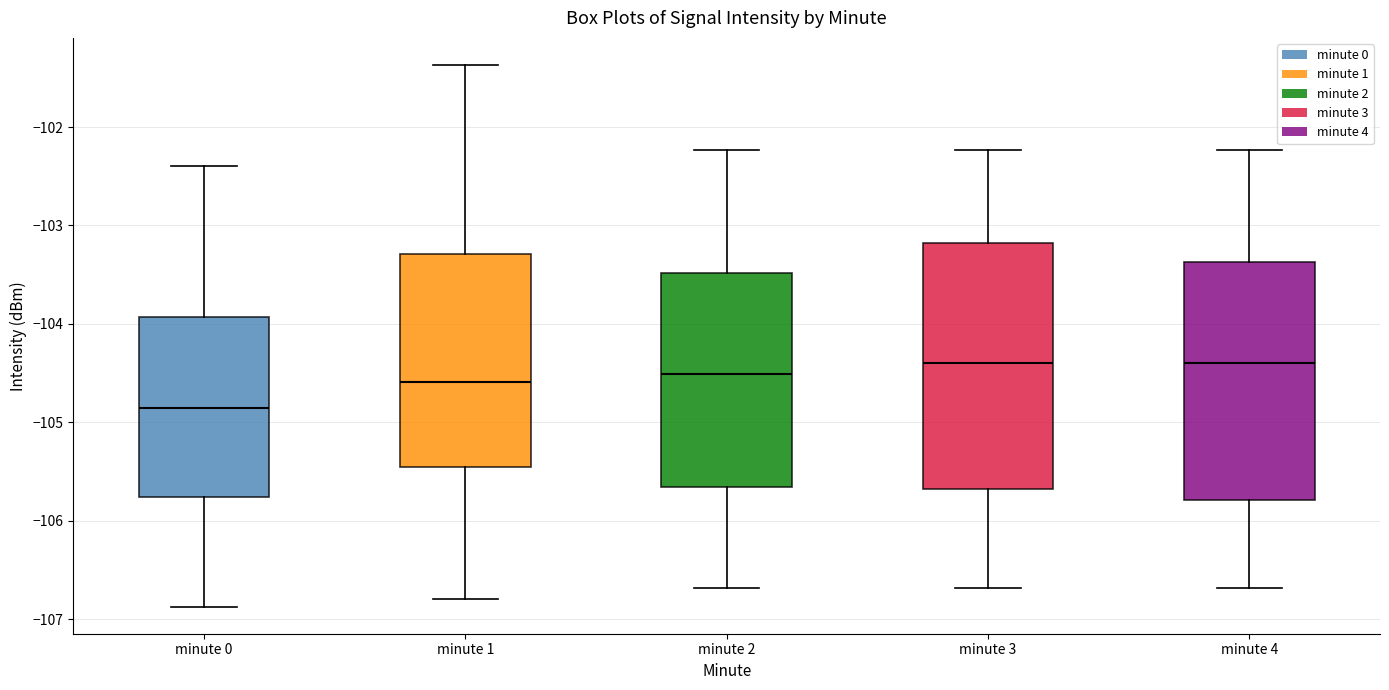

Reading left to right, read every box against the y-axis: the position of its median line, the range the box covers, and the ends of its whiskers. The values are not printed on the chart, so give them approximately, as read against the axis.

minute 0: median -104.9, box -105.8 to -103.9, whiskers -106.9 to -102.4
minute 1: median -104.6, box -105.5 to -103.3, whiskers -106.8 to -101.4
minute 2: median -104.5, box -105.7 to -103.5, whiskers -106.7 to -102.2
minute 3: median -104.4, box -105.7 to -103.2, whiskers -106.7 to -102.2
minute 4: median -104.4, box -105.8 to -103.4, whiskers -106.7 to -102.2